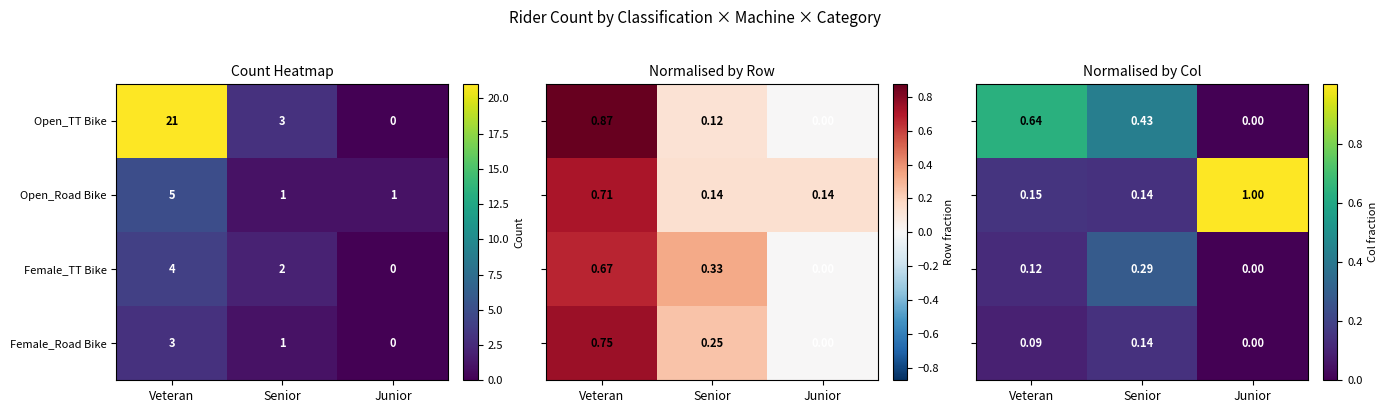

How many positive values does the Female_TT Bike series have?

2